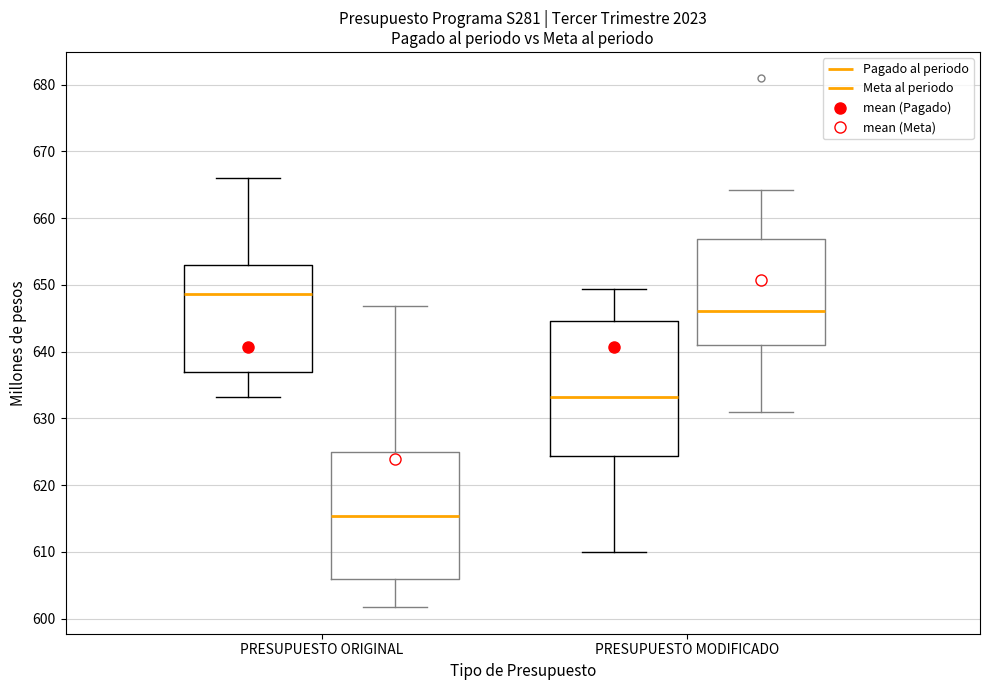

Reading left to right, read every box against the y-axis: the position of its median line, the range the box covers, and the ends of its whiskers. The values are not printed on the chart, so give them approximately, as read against the axis.

PRESUPUESTO ORIGINAL (Pagado al periodo): median 649, box 637 to 653, whiskers 633 to 666
PRESUPUESTO ORIGINAL (Meta al periodo): median 615, box 606 to 625, whiskers 602 to 647
PRESUPUESTO MODIFICADO (Pagado al periodo): median 633, box 624 to 645, whiskers 610 to 649
PRESUPUESTO MODIFICADO (Meta al periodo): median 646, box 641 to 657, whiskers 631 to 664